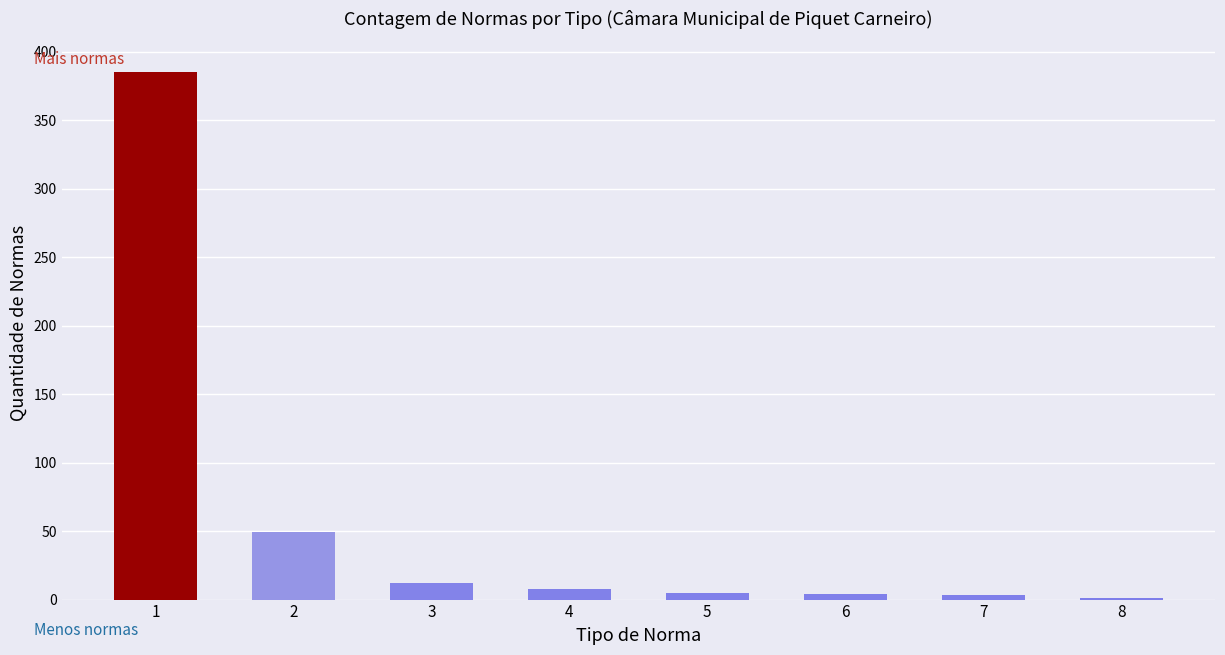

What is the average value?

58